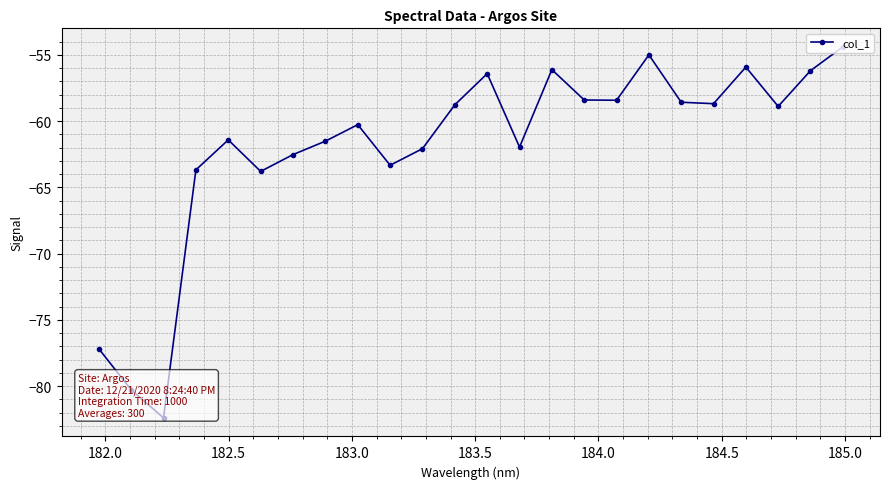

Does the chart display data point markers on the line(s)?

Yes